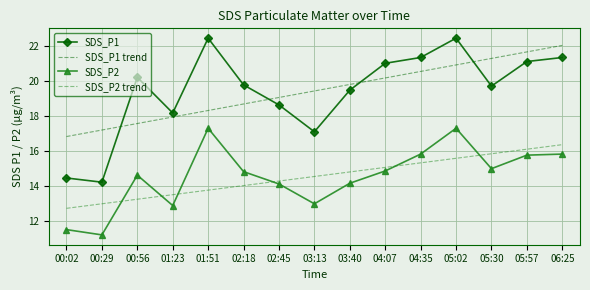

Is it true that SDS_P2 equals 14.9 at 04:07?

True